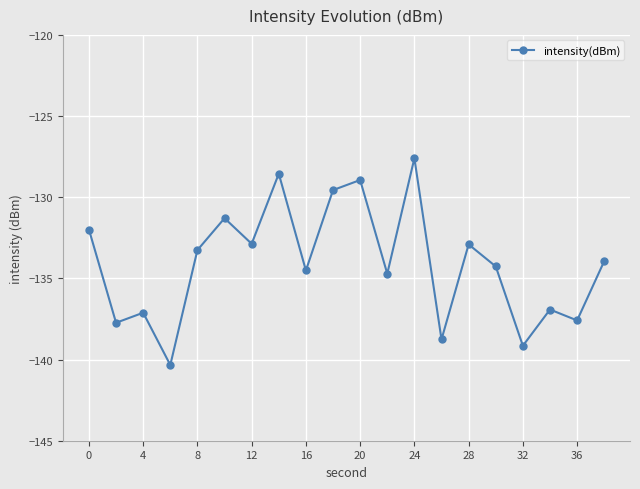

What is the difference between the second highest and second lowest values?

10.6